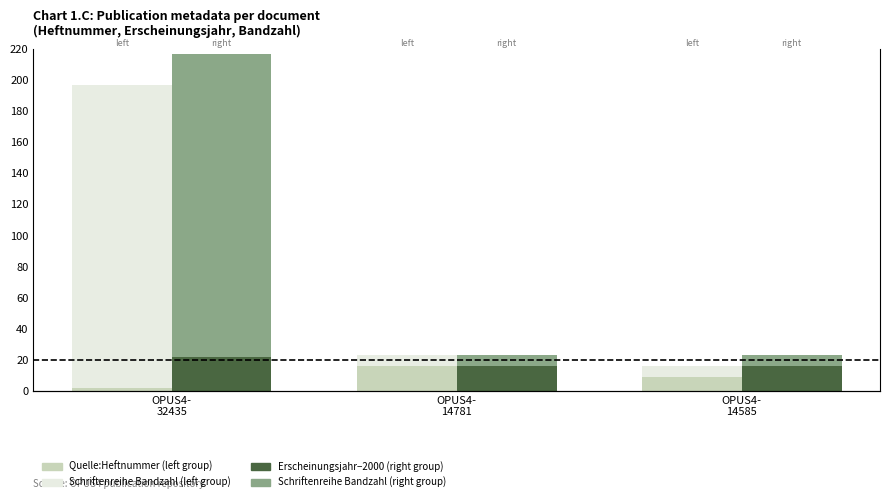

Where is Quelle:Heftnummer (left group) nearest to the value 9?

OPUS4-
14585